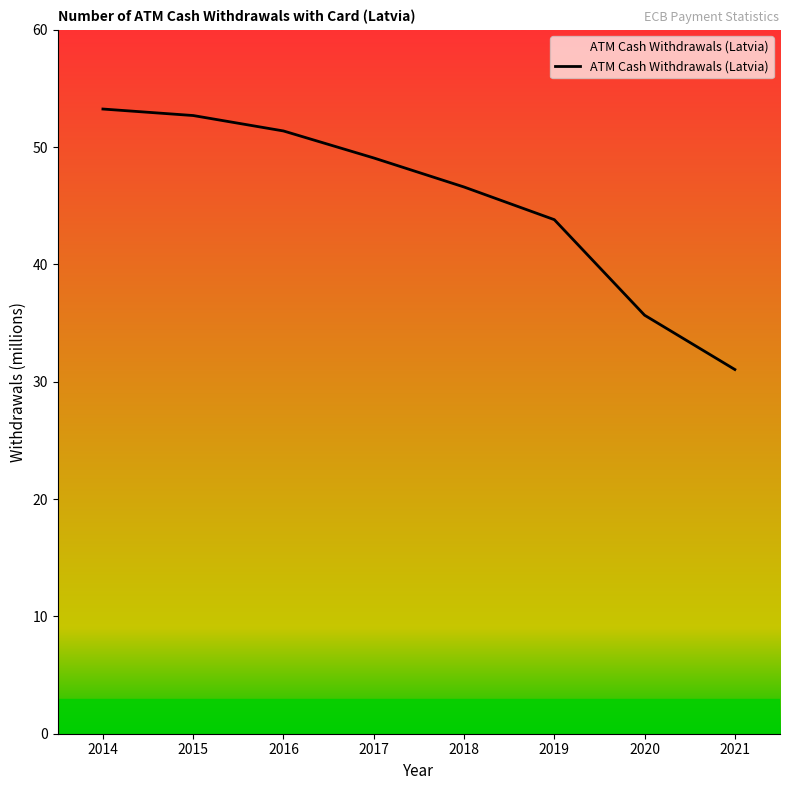

Where is the data nearest to the value 42?

2019